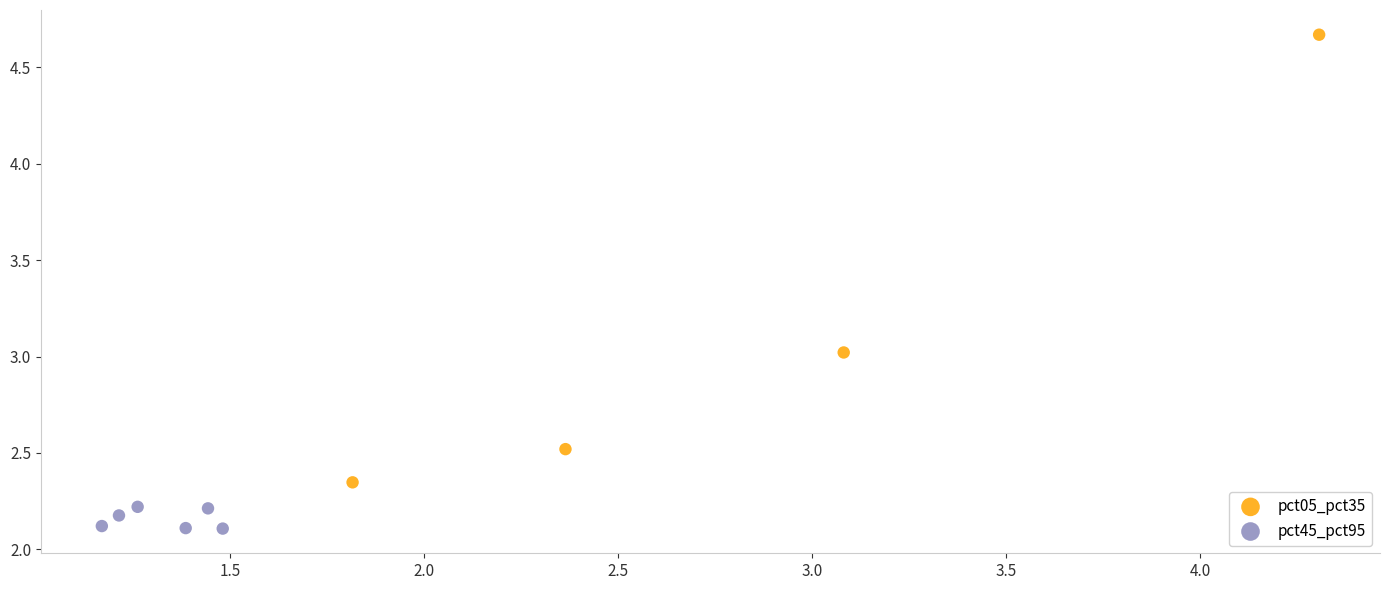

Which series has the widest spread of Y values?

pct05_pct35